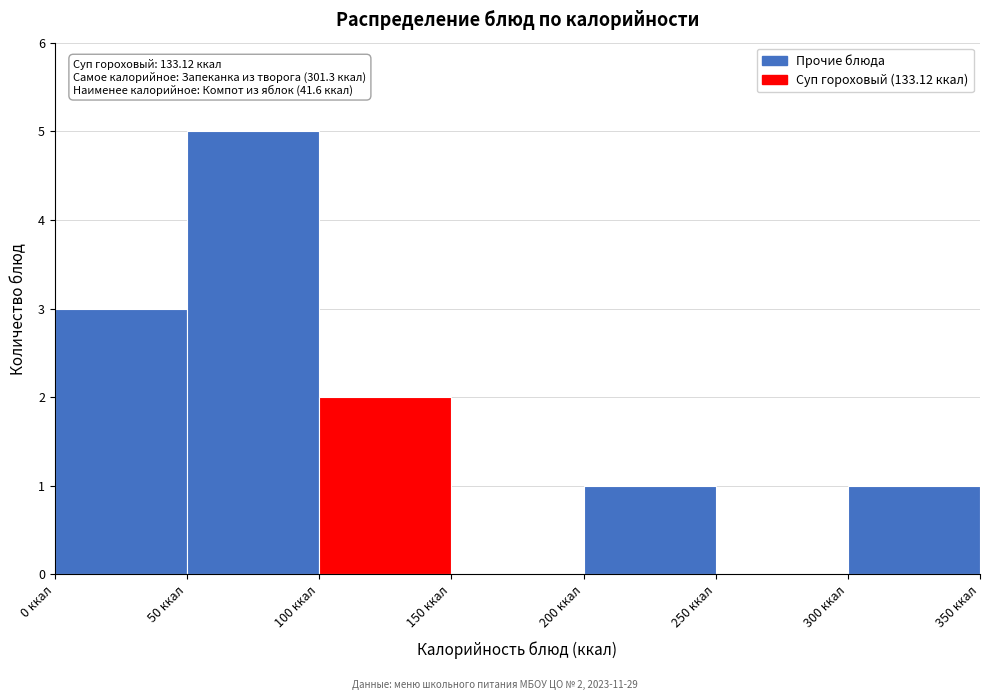

Over which range of the x-axis is the bar tallest?

50 to 100